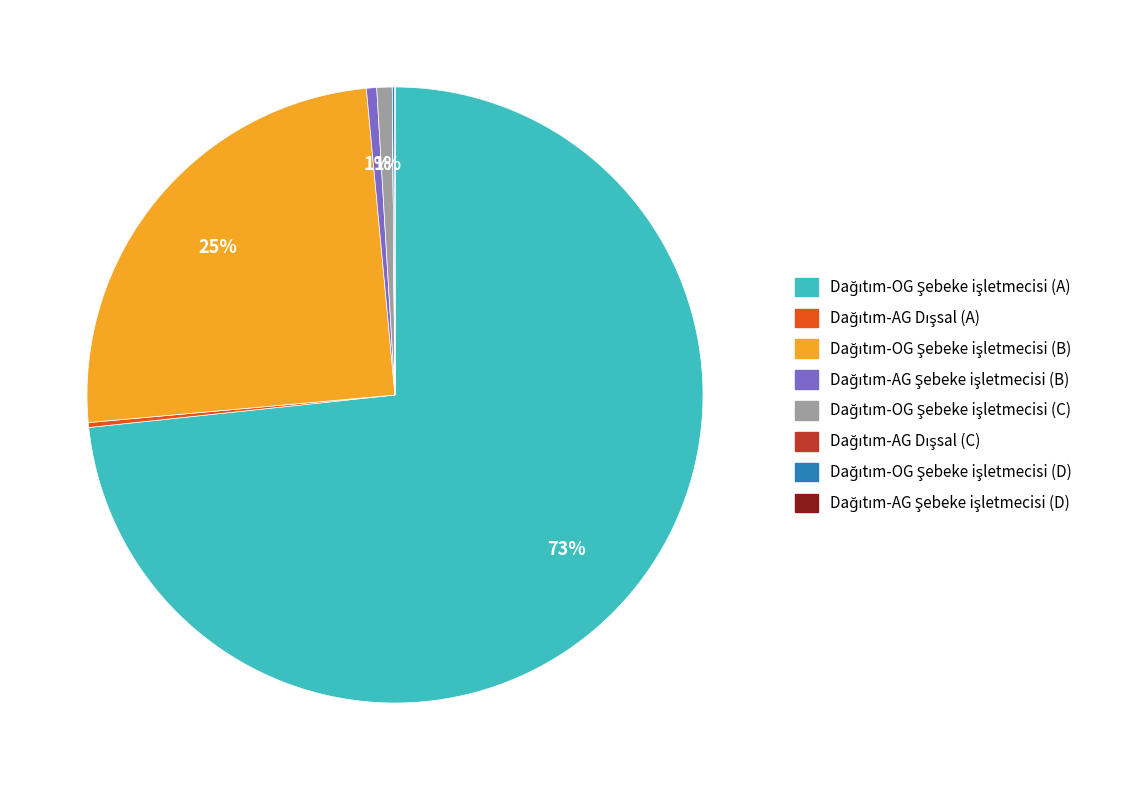

Is there a majority slice in this chart?

Yes